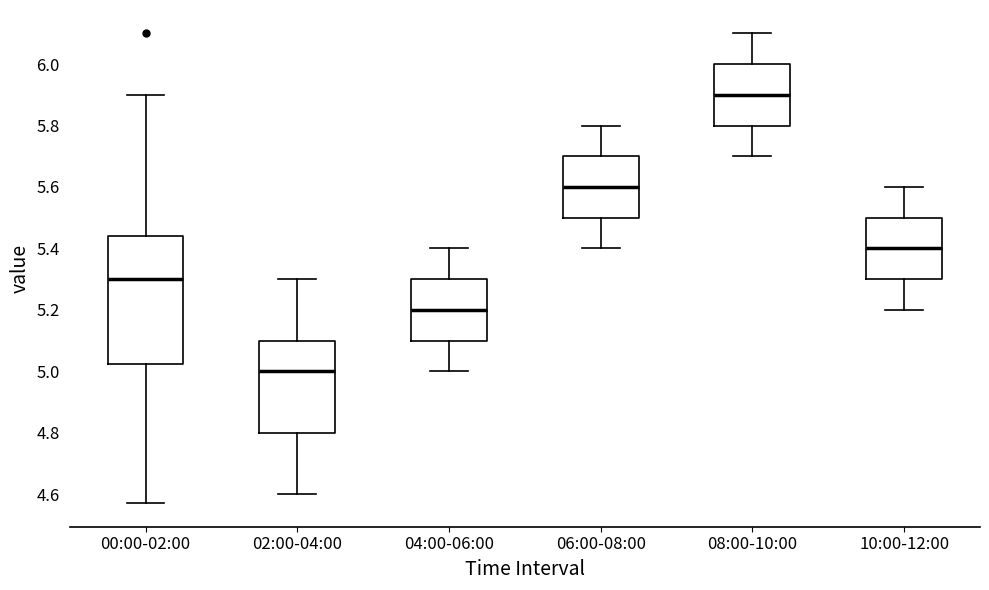

Reading left to right, read every box against the y-axis: the position of its median line, the range the box covers, and the ends of its whiskers. The values are not printed on the chart, so give them approximately, as read against the axis.

00:00-02:00: median 5.30, box 5.02 to 5.44, whiskers 4.58 to 5.90
02:00-04:00: median 5.00, box 4.80 to 5.10, whiskers 4.60 to 5.30
04:00-06:00: median 5.20, box 5.10 to 5.30, whiskers 5.00 to 5.40
06:00-08:00: median 5.60, box 5.50 to 5.70, whiskers 5.40 to 5.80
08:00-10:00: median 5.90, box 5.80 to 6.00, whiskers 5.70 to 6.10
10:00-12:00: median 5.40, box 5.30 to 5.50, whiskers 5.20 to 5.60